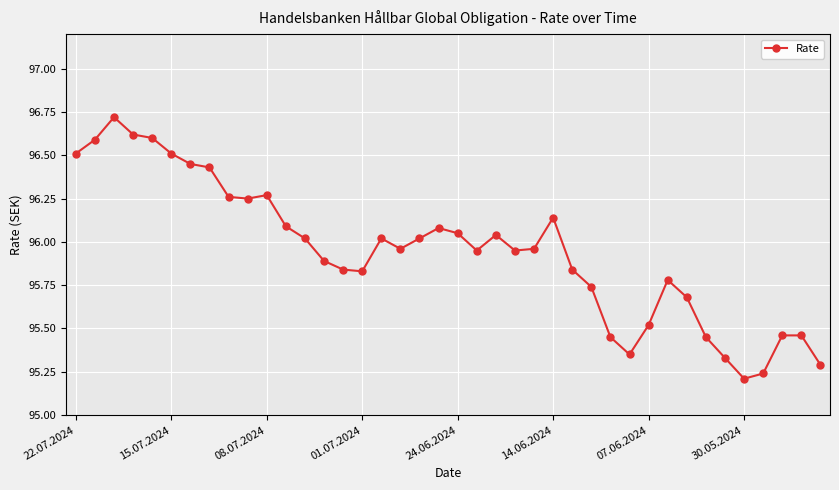

True or false: there are more than 2 points higher than both neighbors.

True